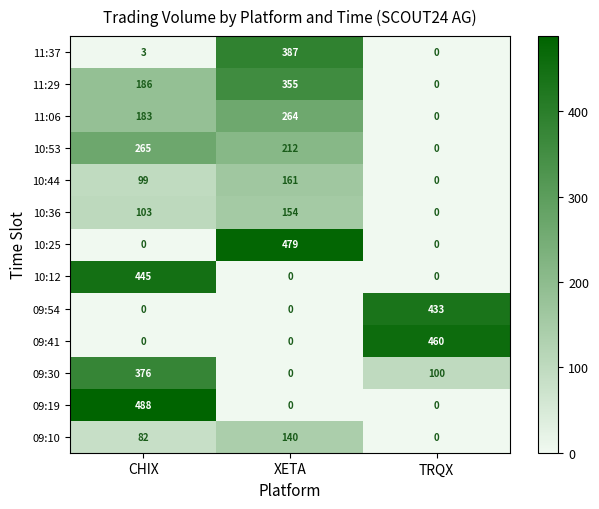

At which category is the sum across all series the highest?

CHIX